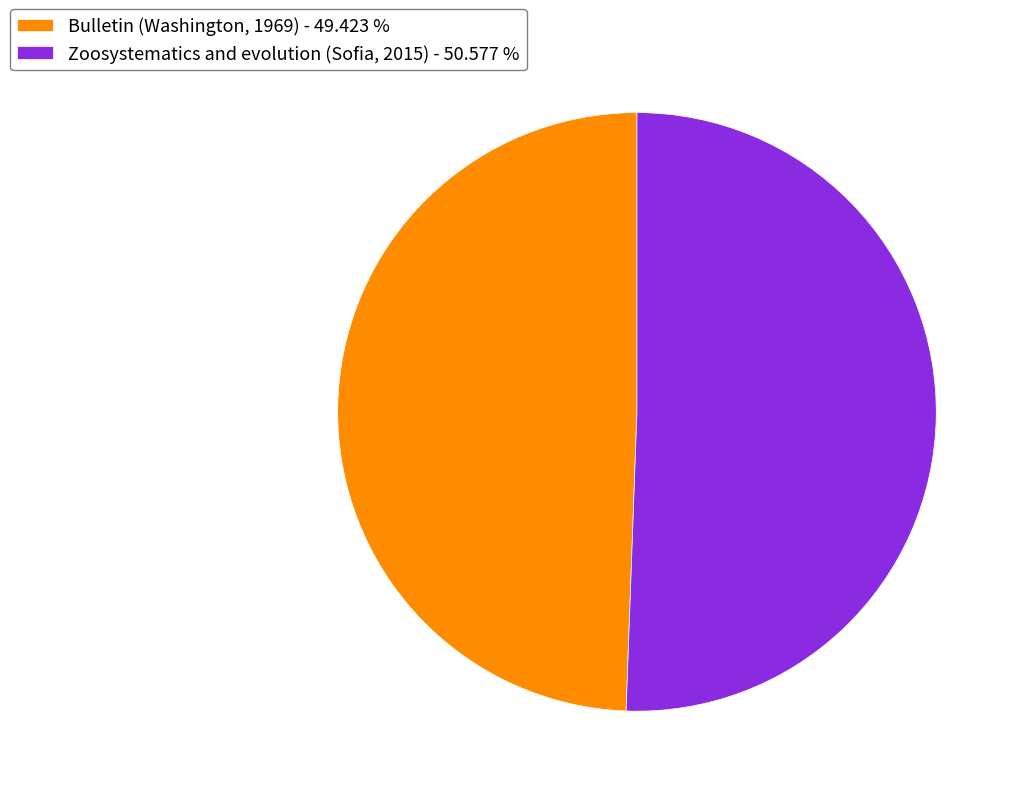

Approximately how many times larger is the value at Bulletin (Washington, 1969) - 49.423 % compared to Zoosystematics and evolution (Sofia, 2015) - 50.577 %?

1.0